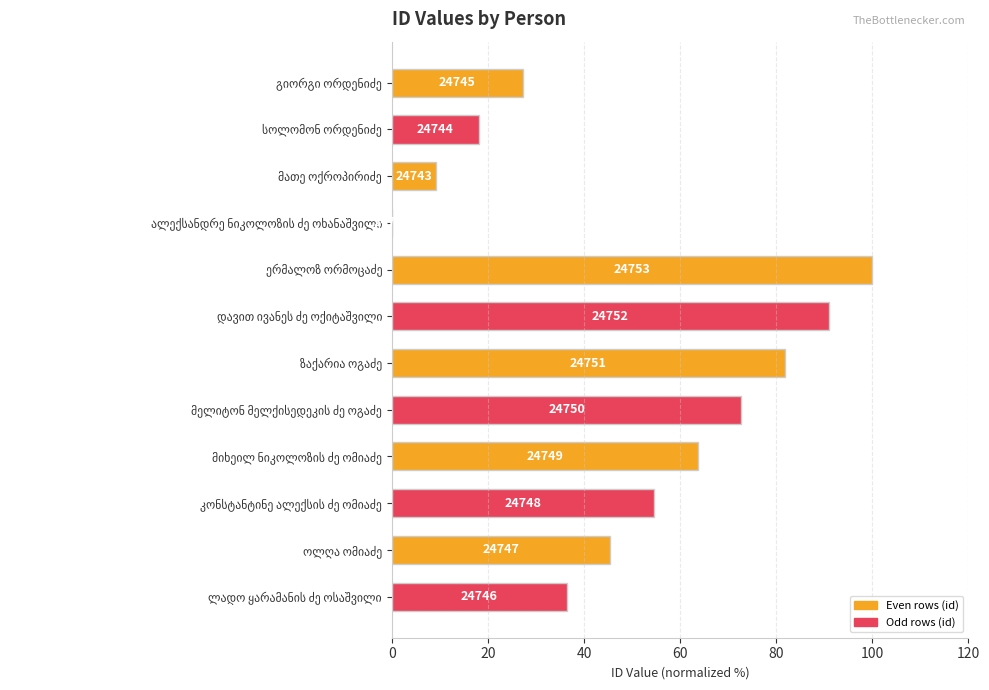

Are the bars horizontal?

Yes